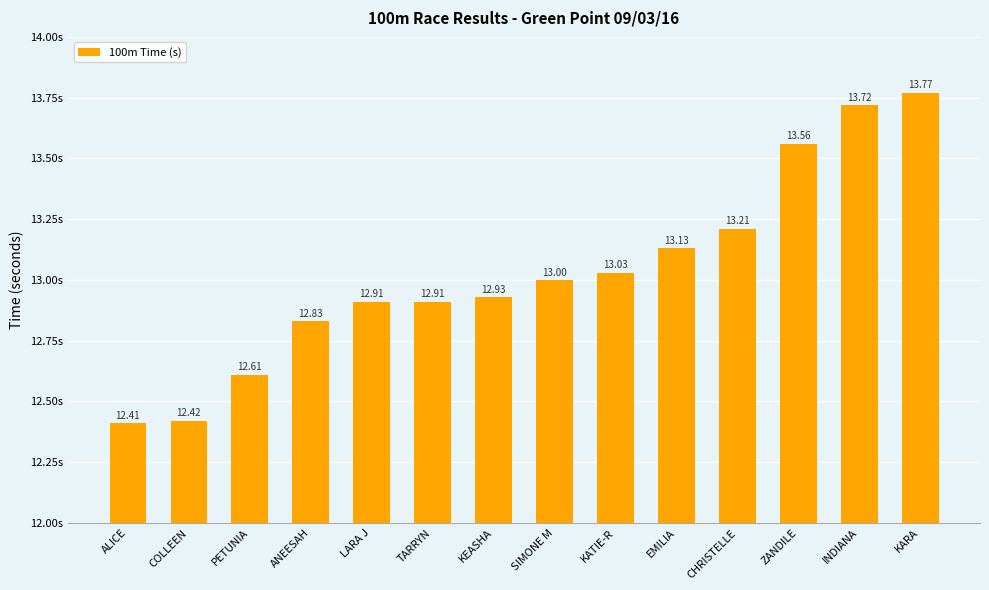

At which label is the value closest to 13?

SIMONE M